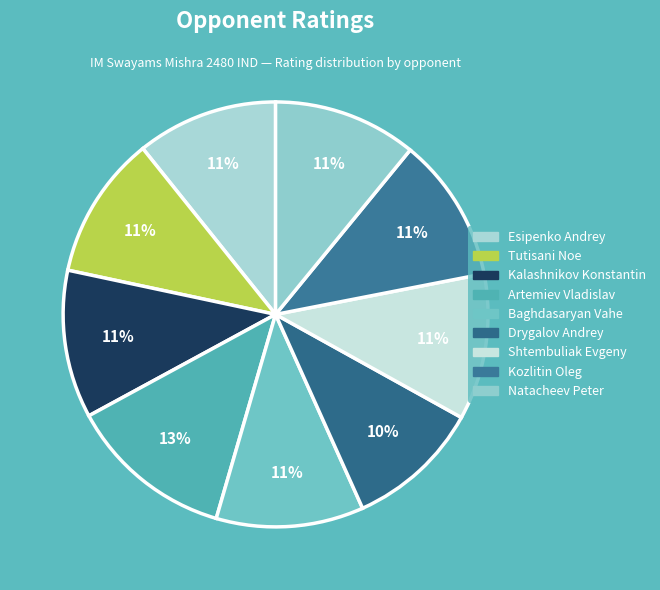

To the nearest percent, what is the combined percentage of Drygalov Andrey and Natacheev Peter?

21%